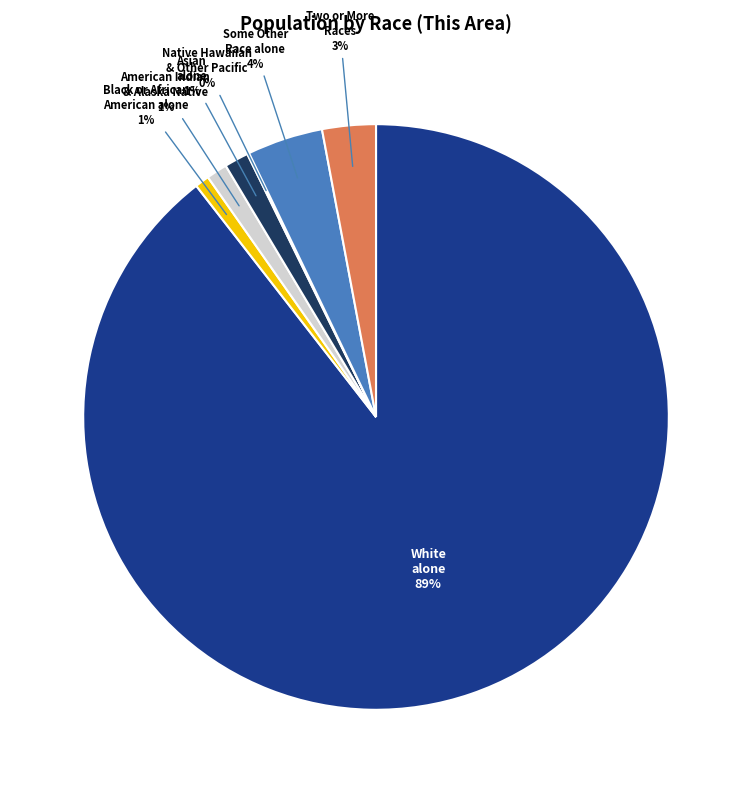

Does any single category account for the majority?

Yes